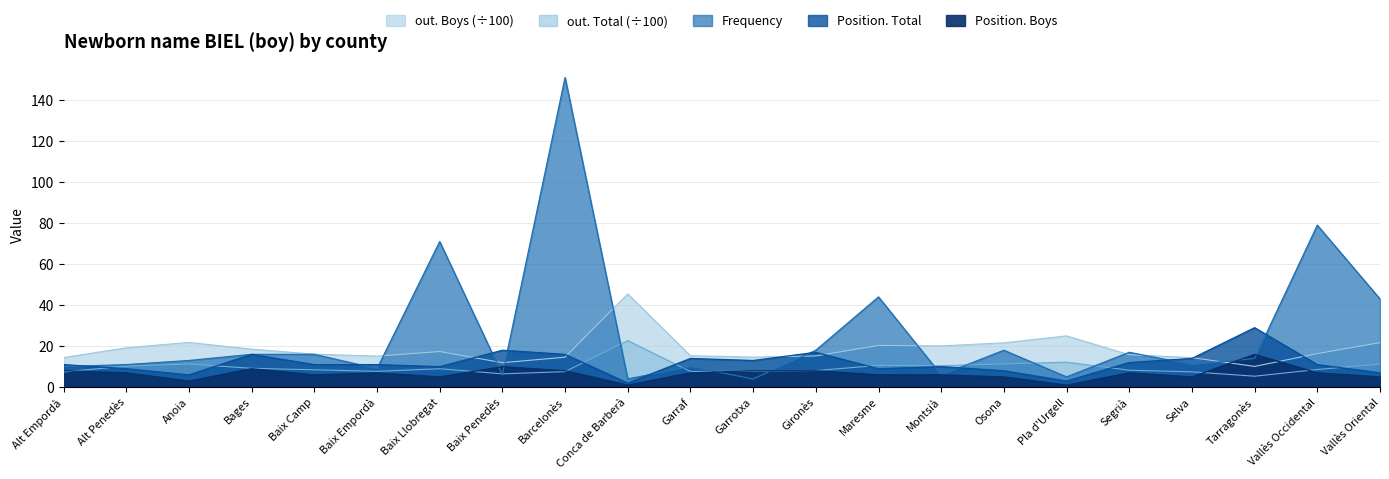

What is the spread (max minus min) of values at Barcelonès?

143.4